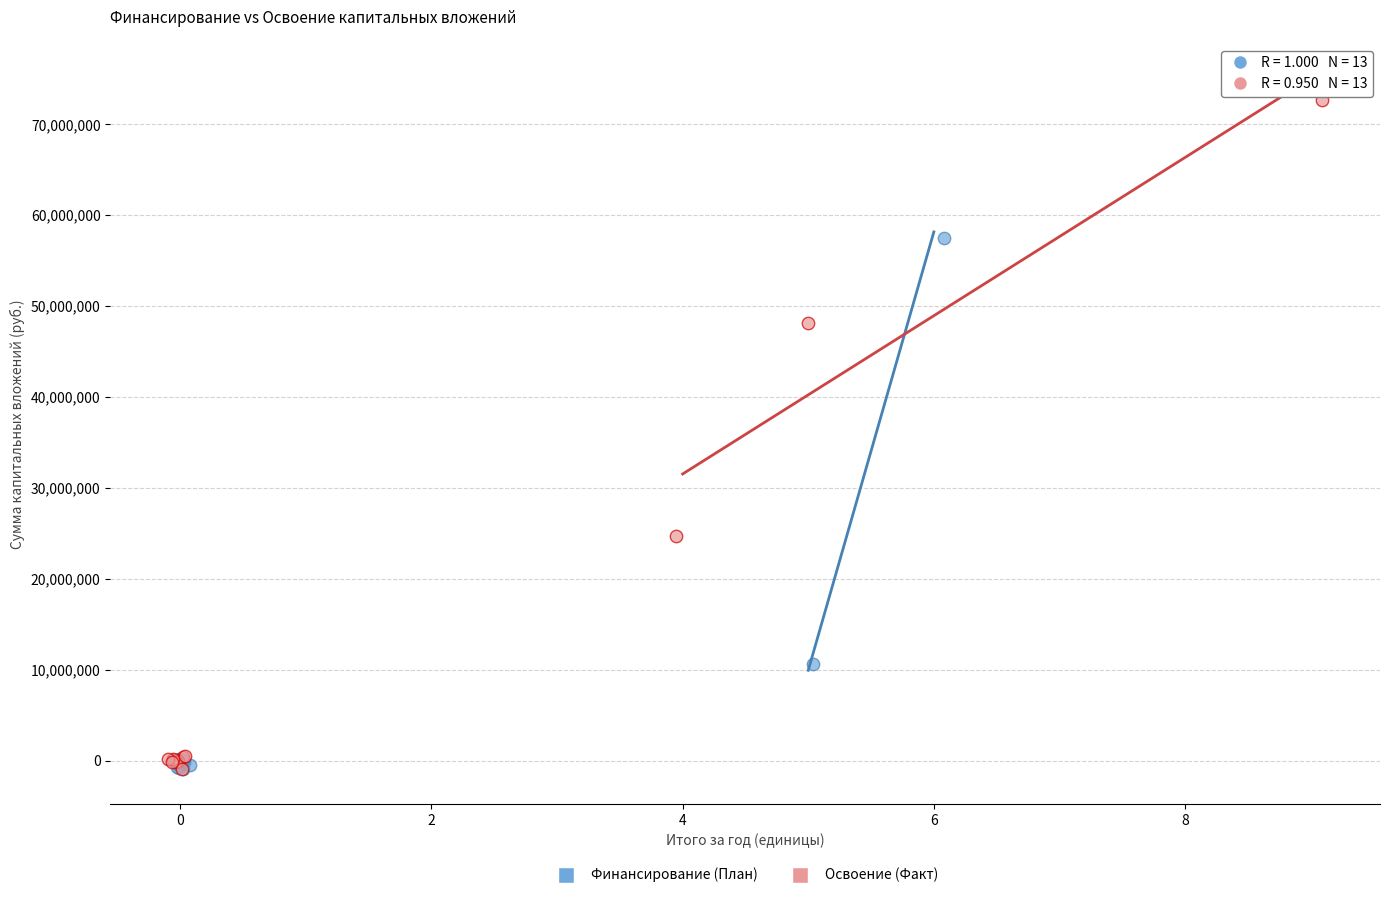

Which series has the largest Y range (max minus min)?

Освоение (Факт)